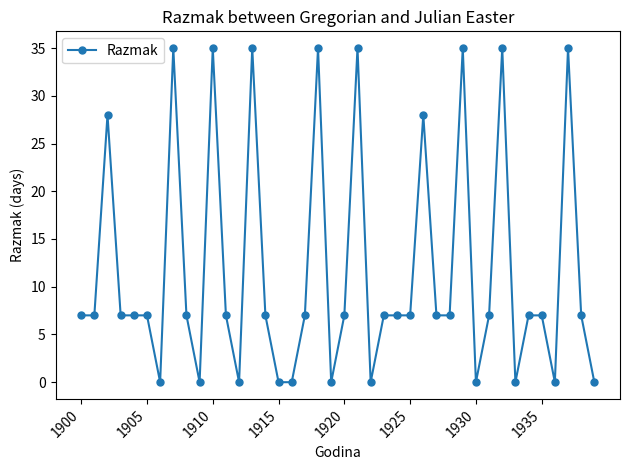

What is the greatest value displayed?

35